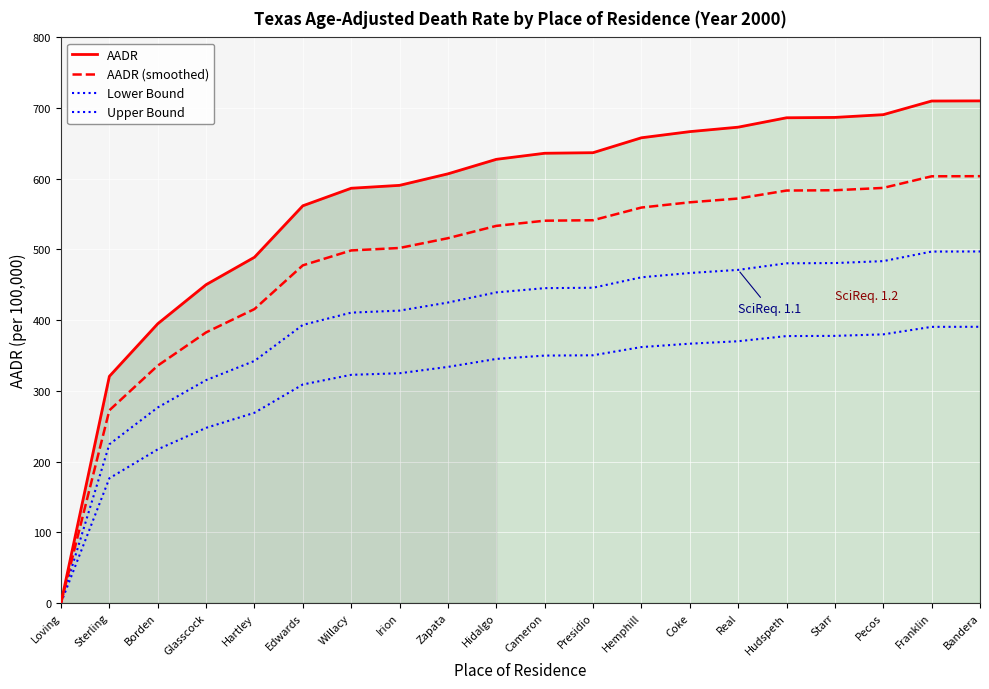

How many data points in AADR (smoothed) are less than 540?

10